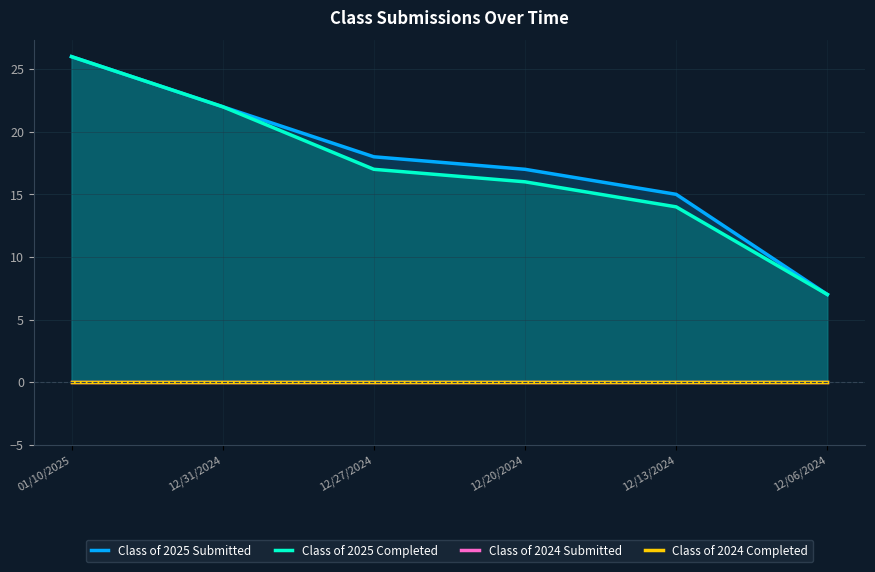

Which series has the widest spread of values?

Class of 2025 Submitted